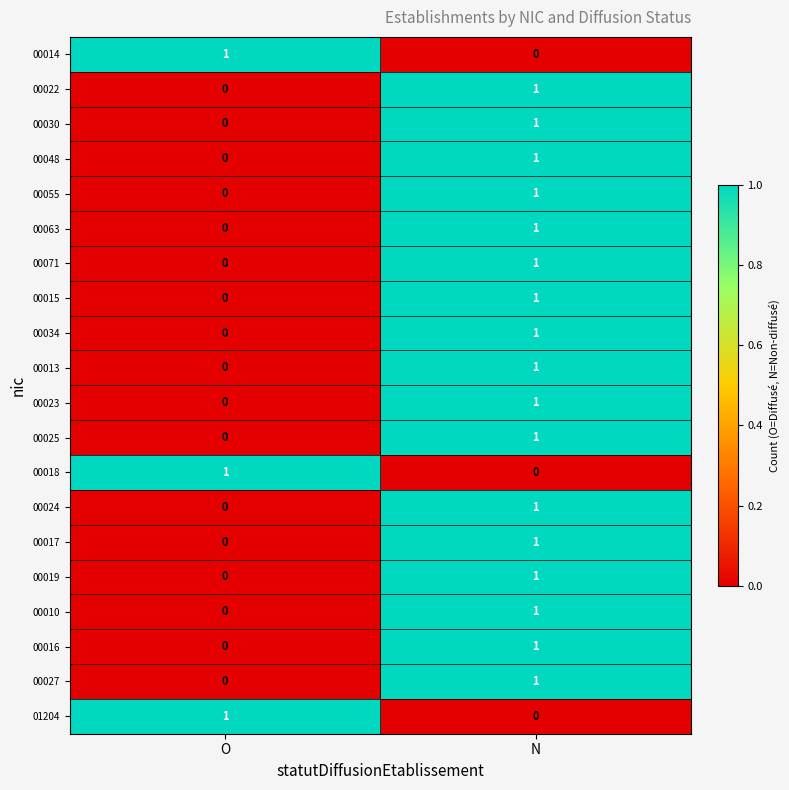

True or false: 00016 has a value of 0 at O.

True